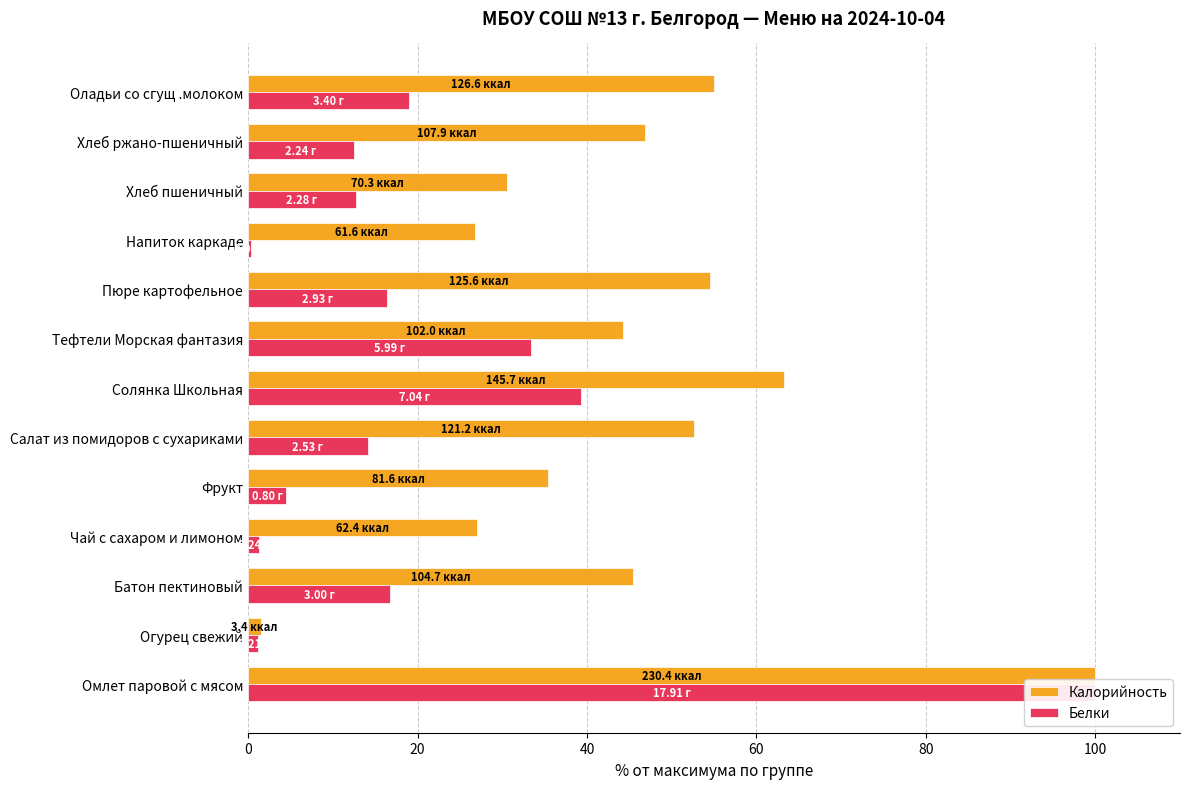

How many bars are there in total?

26